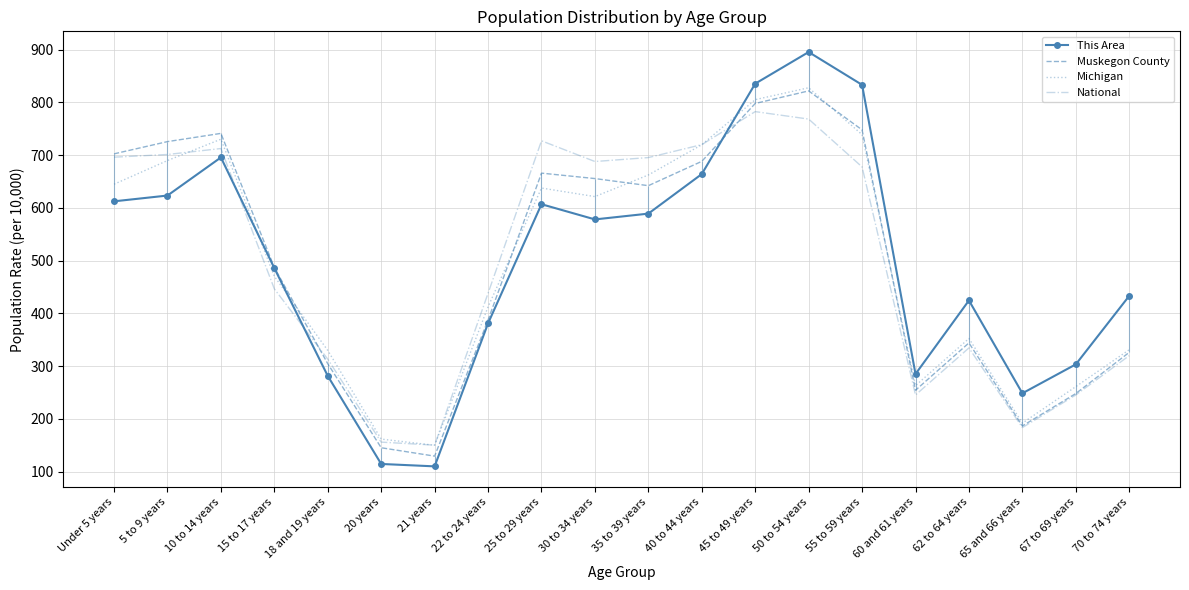

How many interior local valleys does the This Area series have?

4